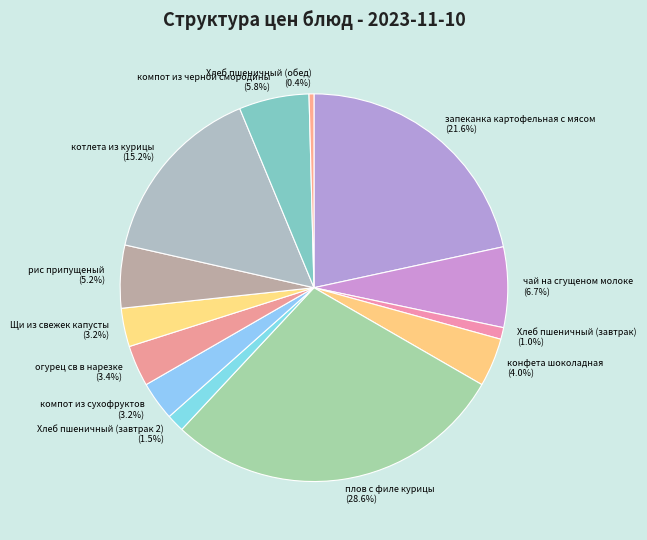

To the nearest percent, what is the combined percentage of Хлеб пшеничный (завтрак 2) and котлета из курицы?

17%